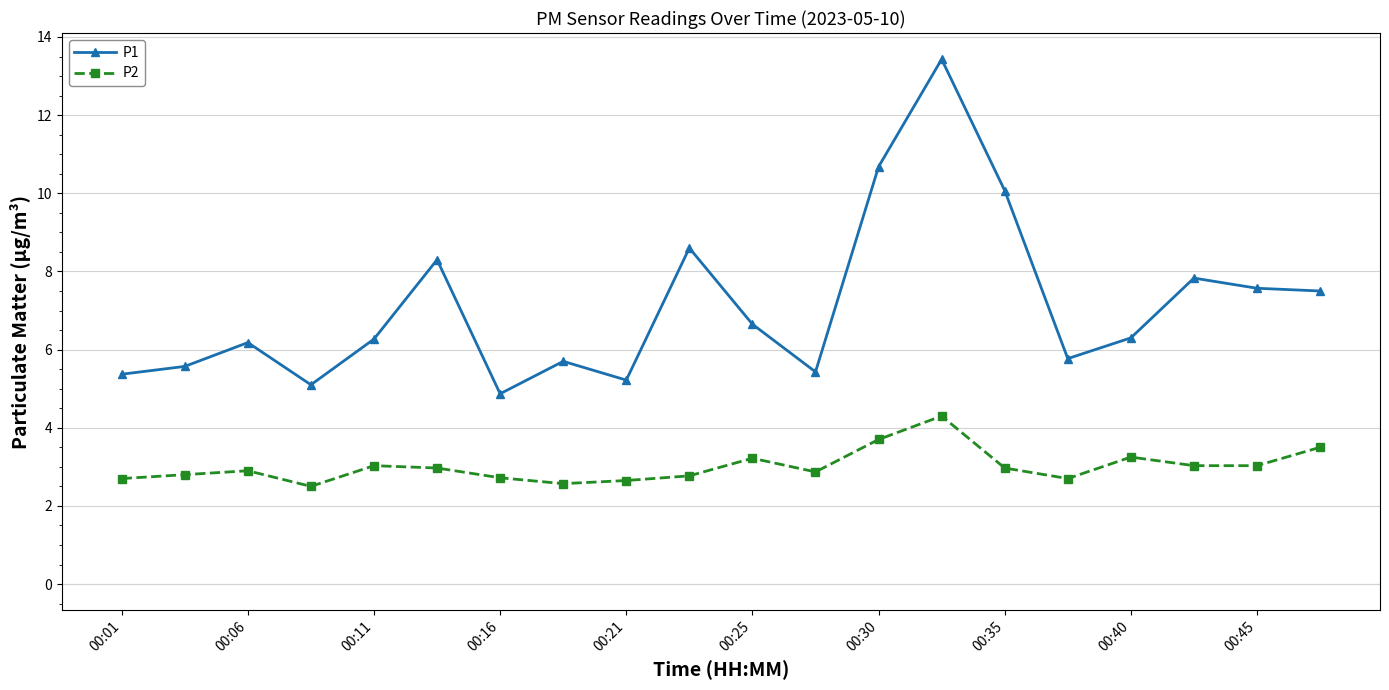

Is this an area chart (filled region under the line)?

No